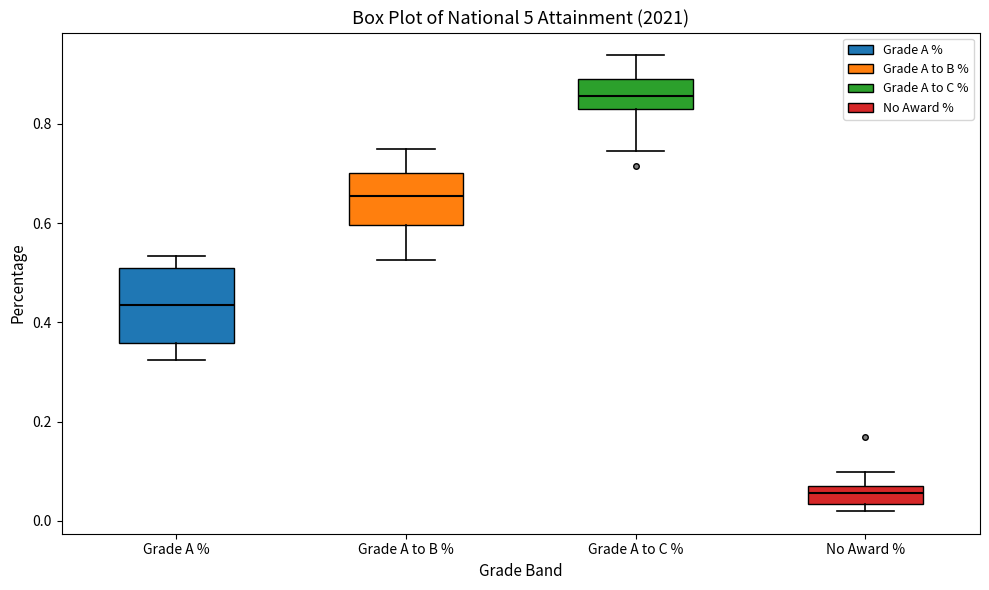

Comparing the boxes themselves (not the whiskers), which one is the tallest?

Grade A %